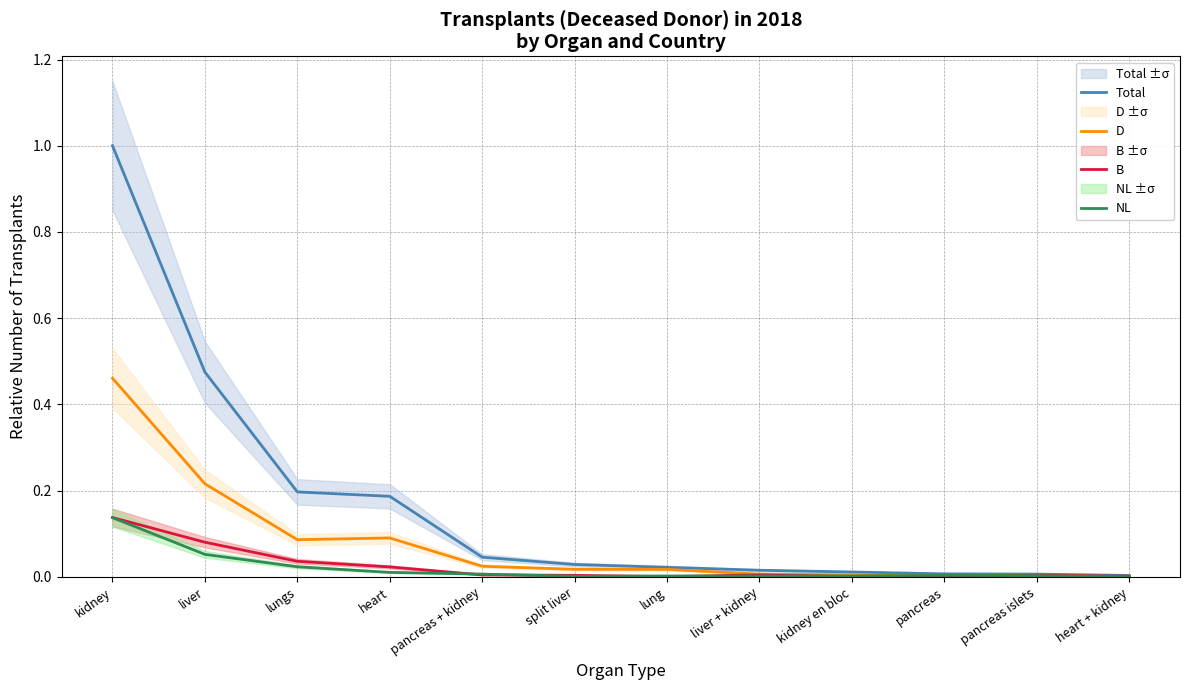

What is the difference between the highest and lowest values at heart?

0.2